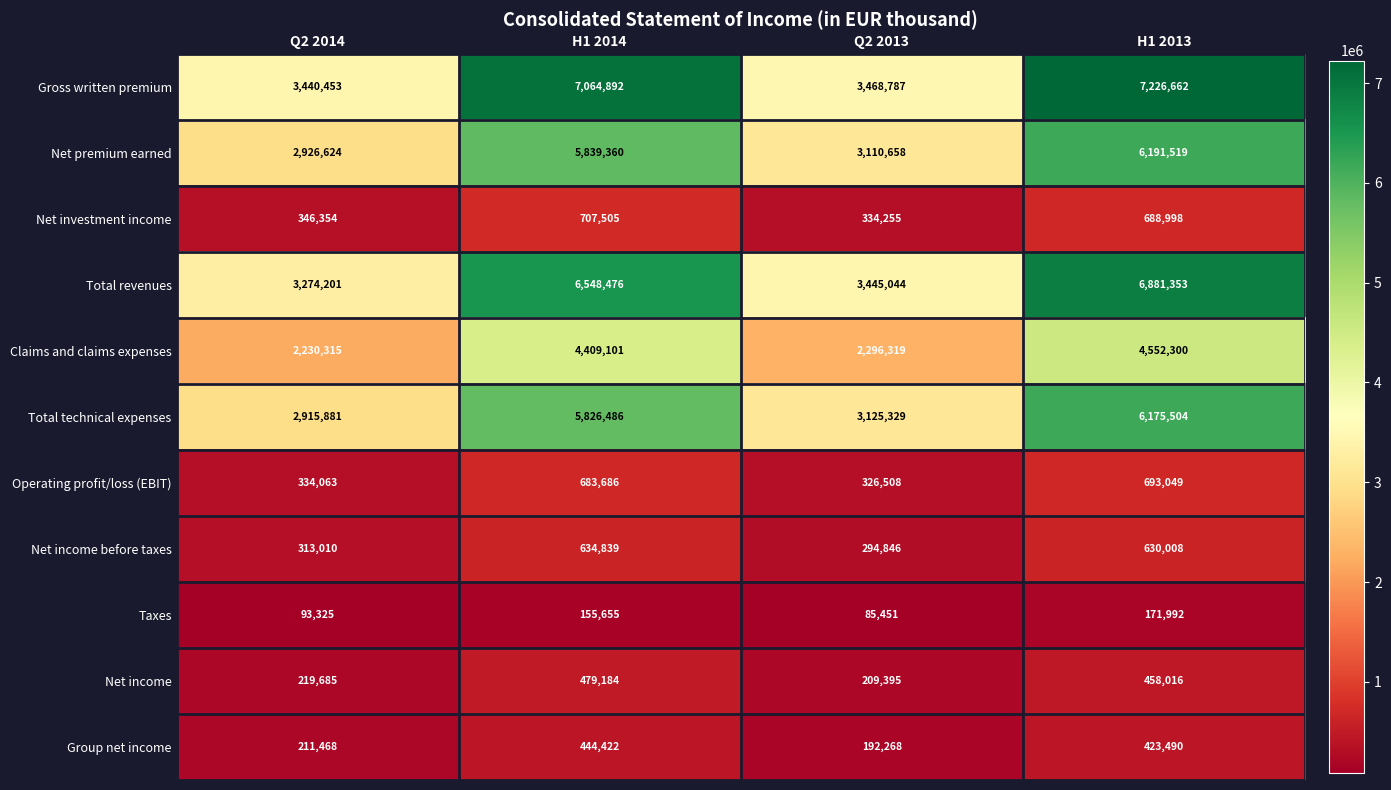

What is the total value across all series at Q2 2013?

16888860